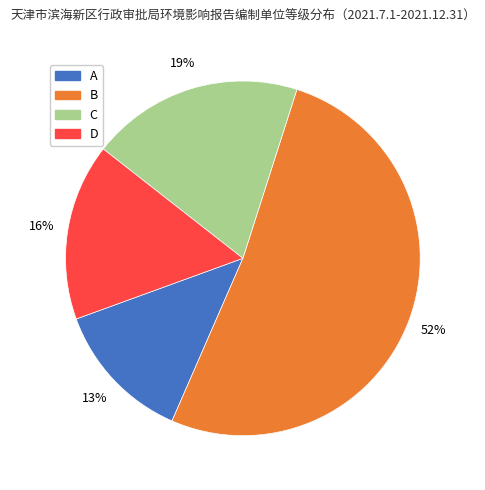

Which category has the biggest portion of the pie?

B